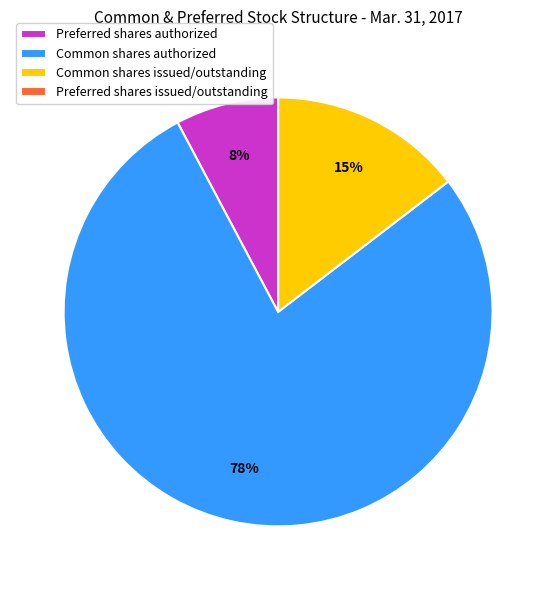

The Common shares issued/outstanding slice represents 1% of the pie. True or false?

False